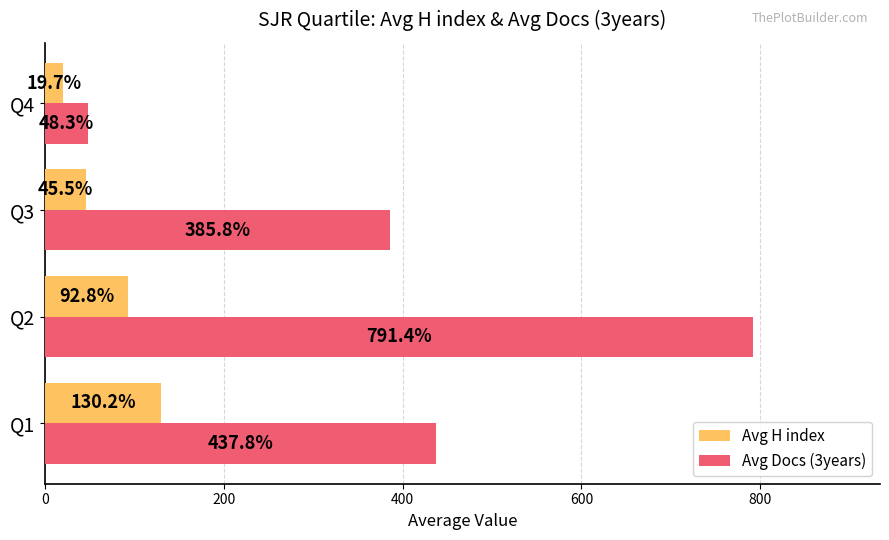

True or false: Avg H index has a value of 64.3 at Q1.

False